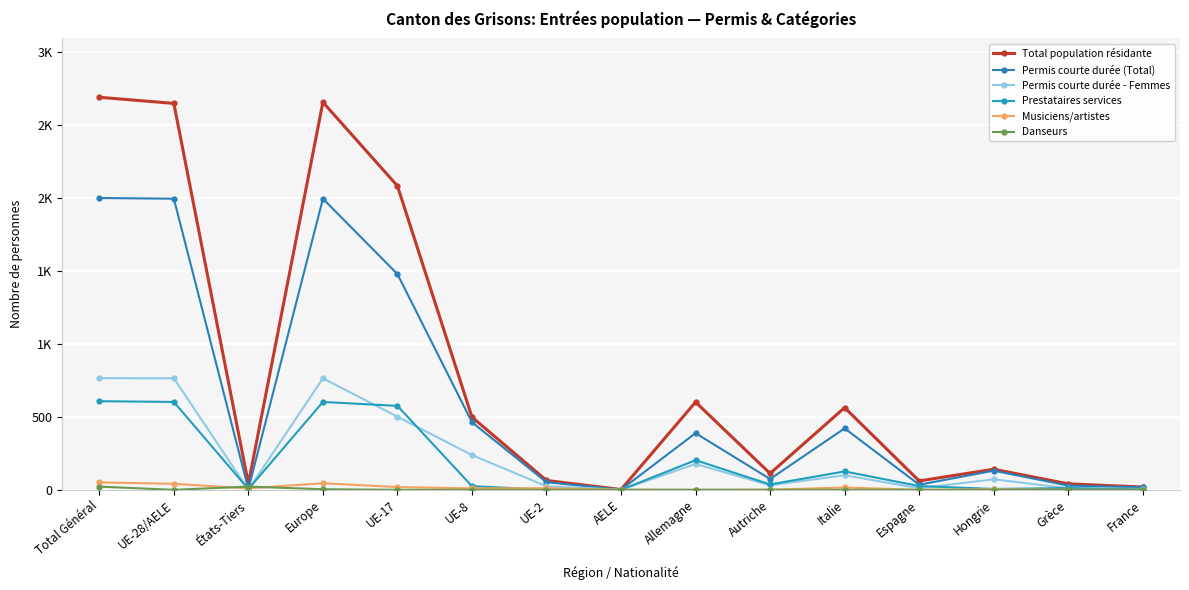

Is this an area chart (filled region under the line)?

No